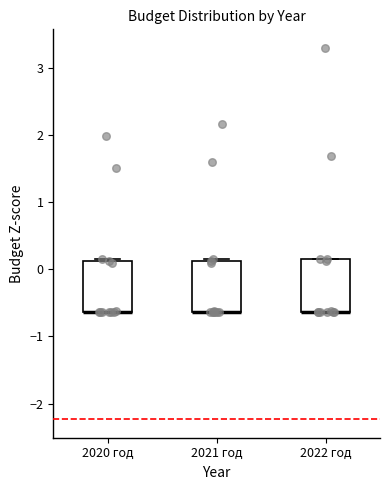

Reading left to right, transcribe this box plot: for each box, give where its median line is, the range the box spans, and where its two whiskers end, as read against the y-axis. The values are not printed on the chart, so give them approximately, as read against the axis.

2020 год: median -0.6 (drawn on the box's lower edge), box -0.6 to 0.1, whiskers -0.6 to 0.2
2021 год: median -0.6 (drawn on the box's lower edge), box -0.6 to 0.1, whiskers -0.6 to 0.2
2022 год: median -0.6 (drawn on the box's lower edge), box -0.6 to 0.2, whiskers -0.6 to 0.2